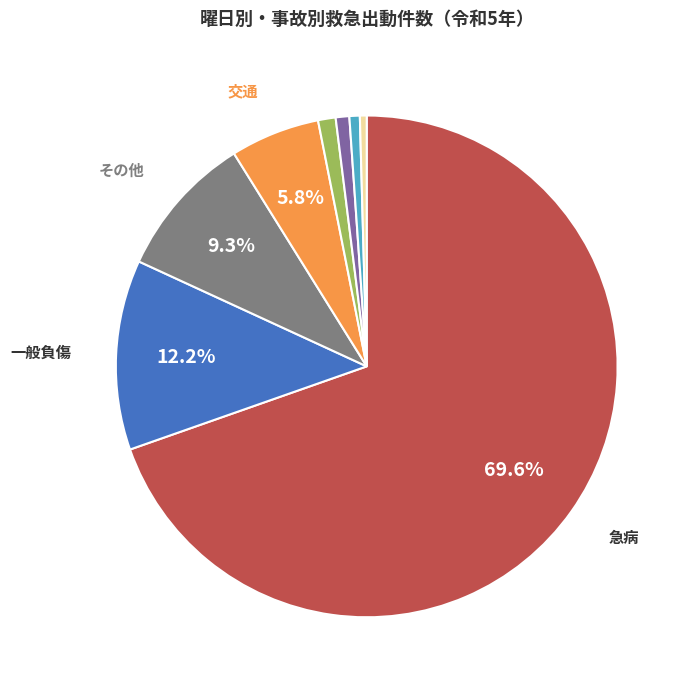

Is there any slice that represents more than half of the pie?

Yes